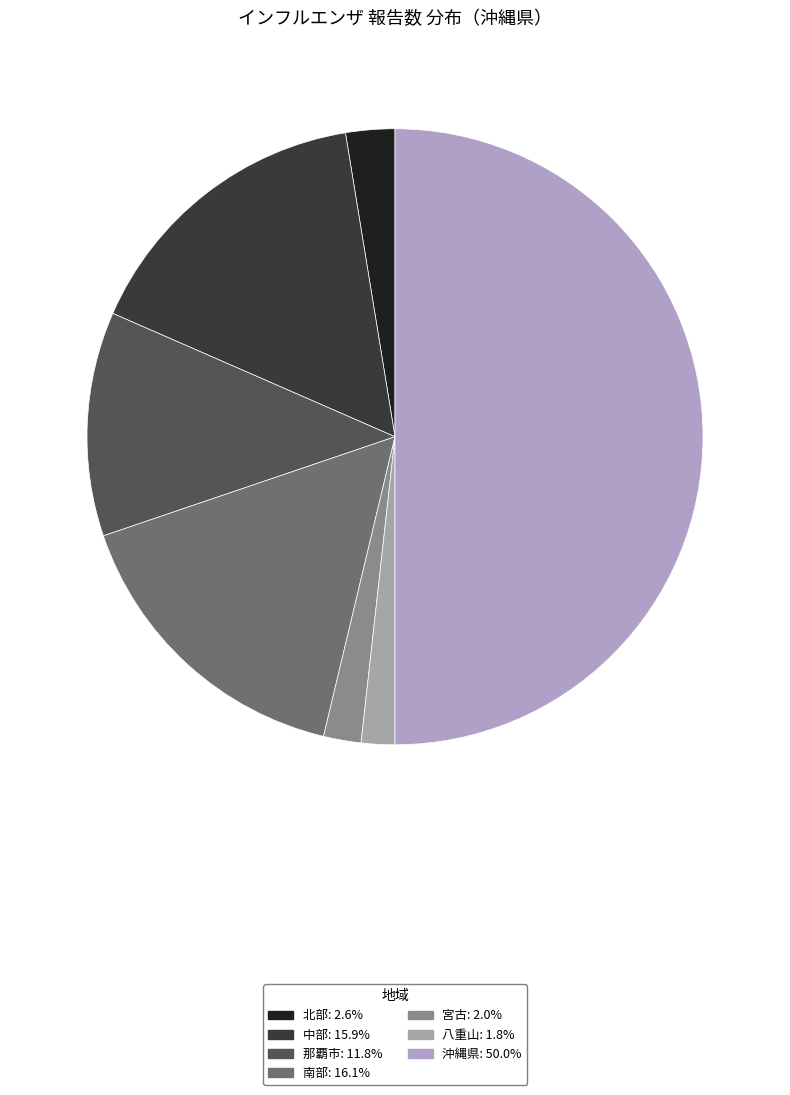

Count the number of slices in the pie.

7